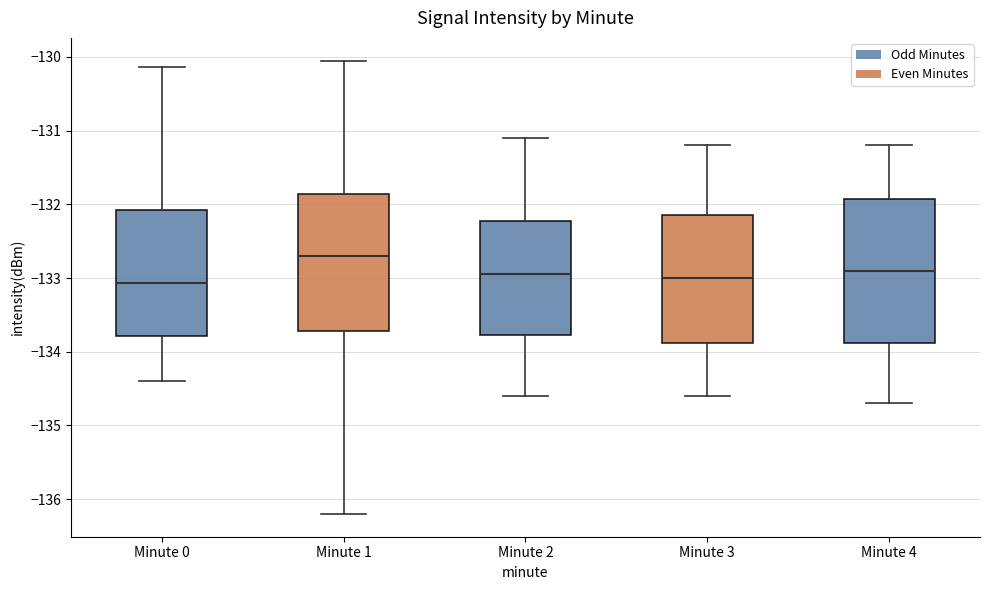

Reading left to right, read every box against the y-axis: the position of its median line, the range the box covers, and the ends of its whiskers. The values are not printed on the chart, so give them approximately, as read against the axis.

Minute 0: median -133.1, box -133.8 to -132.1, whiskers -134.4 to -130.1
Minute 1: median -132.7, box -133.7 to -131.9, whiskers -136.2 to -130.0
Minute 2: median -132.9, box -133.8 to -132.2, whiskers -134.6 to -131.1
Minute 3: median -133.0, box -133.9 to -132.1, whiskers -134.6 to -131.2
Minute 4: median -132.9, box -133.9 to -131.9, whiskers -134.7 to -131.2